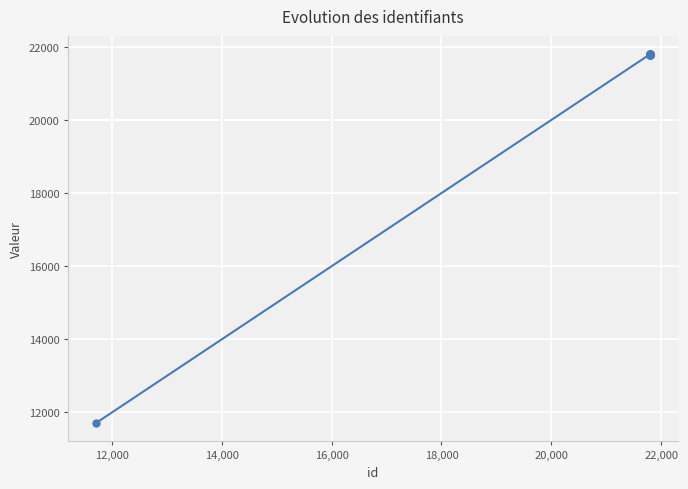

What is the difference between the second highest and minimum values?

10080